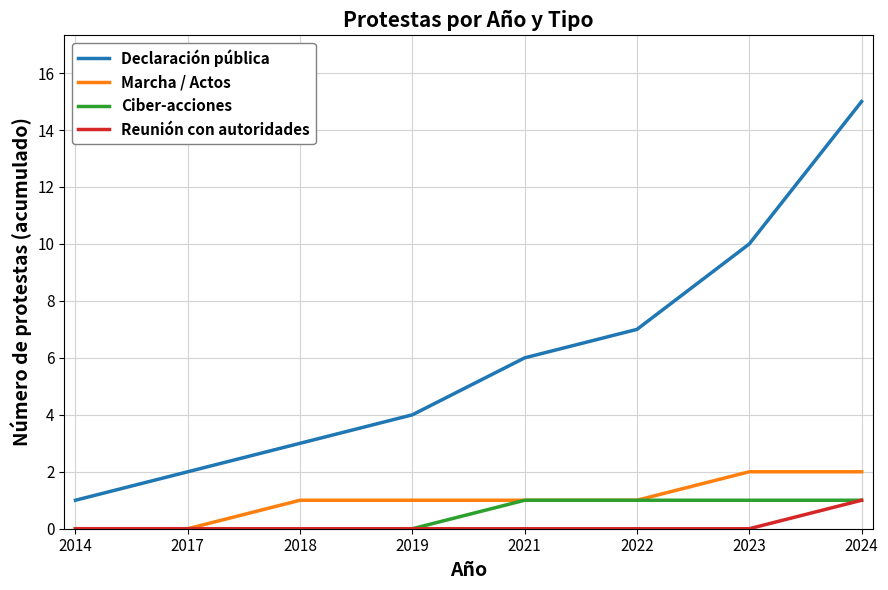

Is the value of Ciber-acciones at 2024 greater than the value of Reunión con autoridades at 2017?

Yes